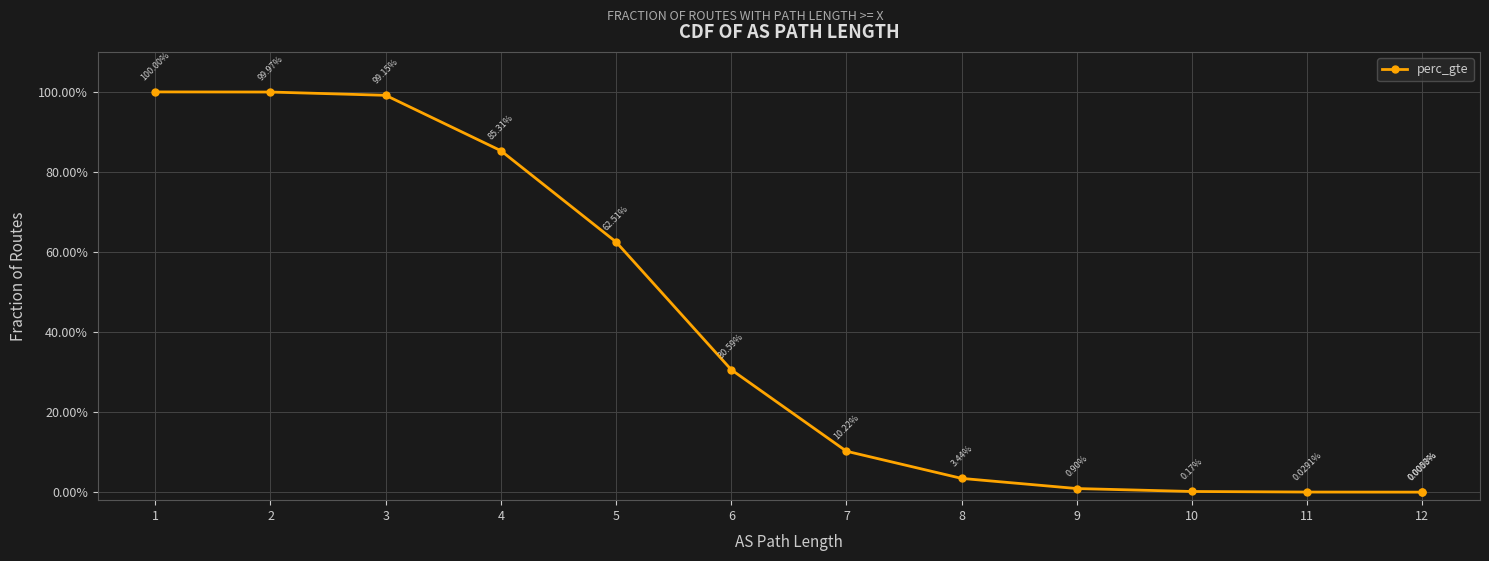

Reading left to right, transcribe all the data shown in this chart.

1.0	1.0	1.0	0.9	0.6	0.3	0.1	0.0	0.0	0.0	0.0	0.0	0.0